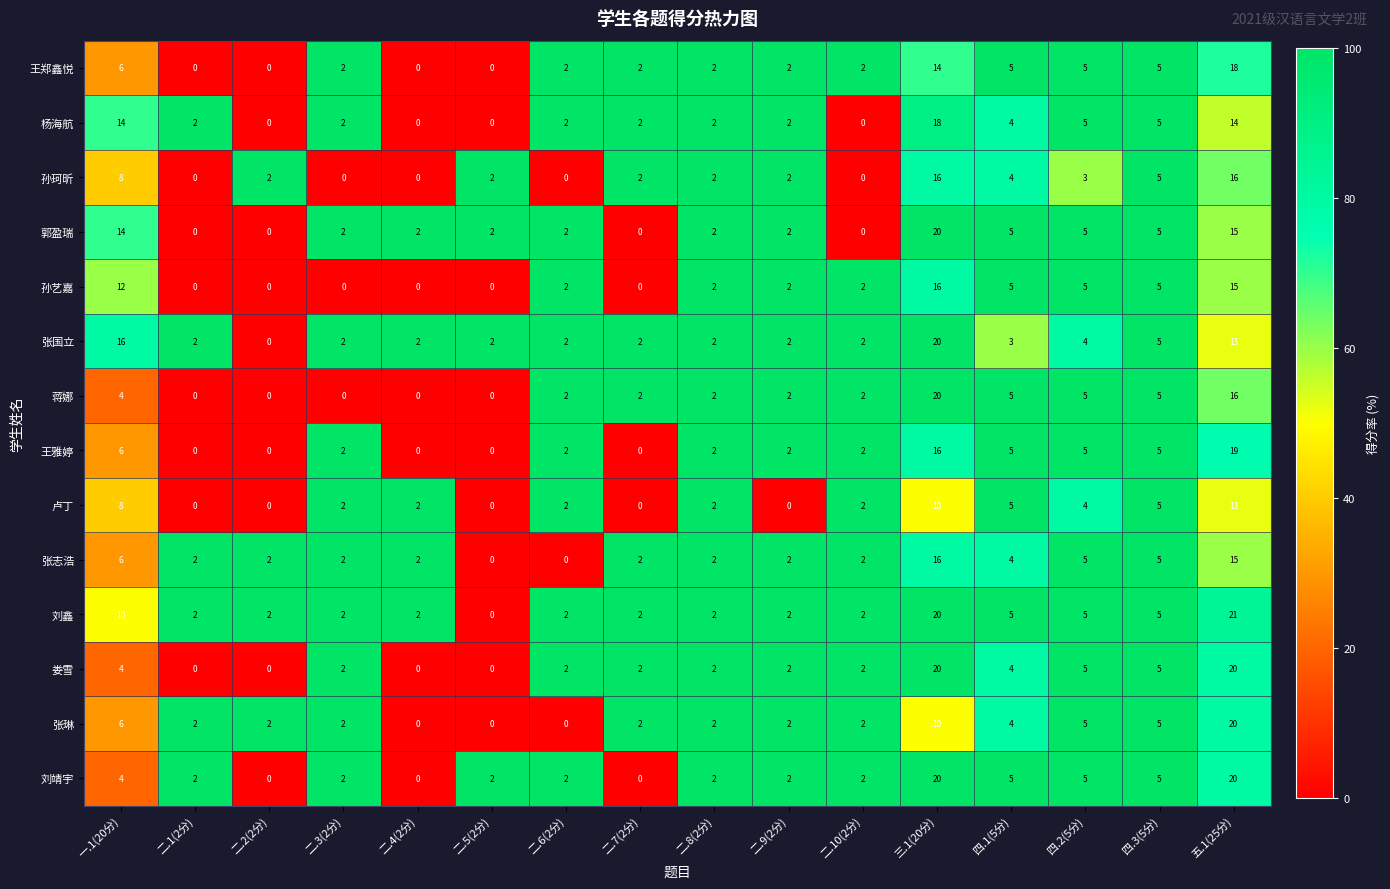

Which series has the largest total across all categories?

刘鑫